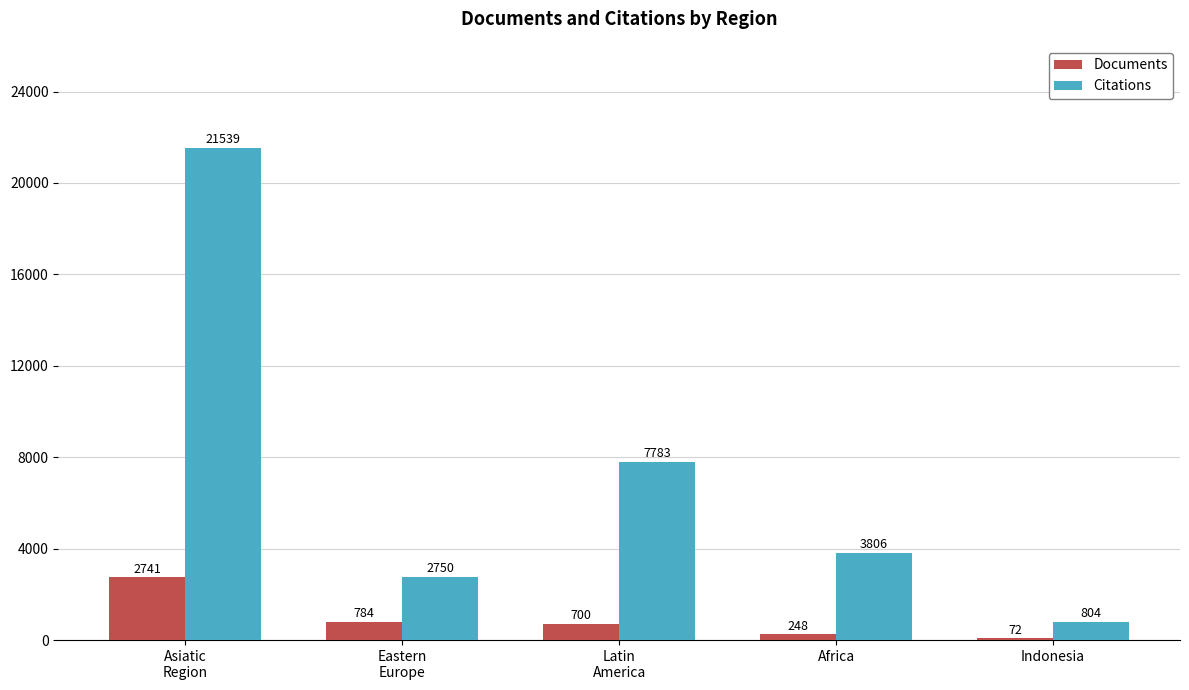

What is the total value across all series at Indonesia?

876